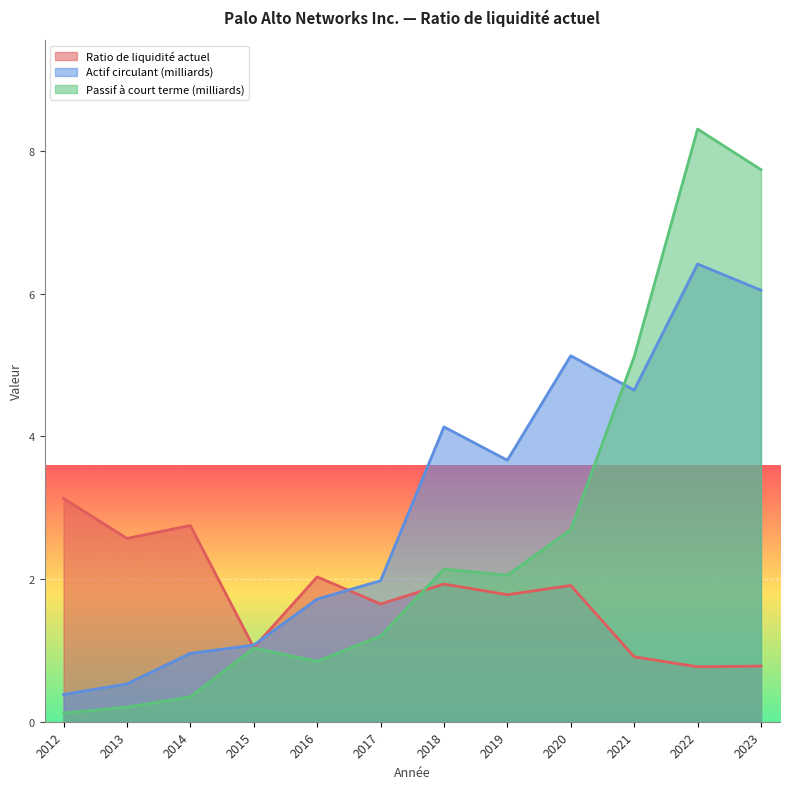

What is the difference between the highest and lowest values at 2023?

7.0